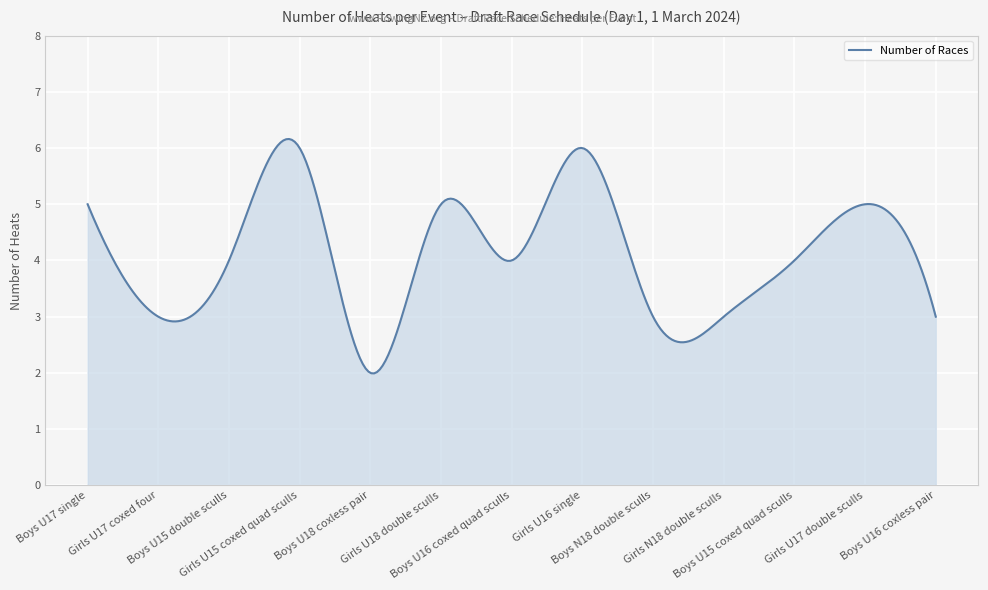

What is the difference between the maximum and minimum values?

4.2